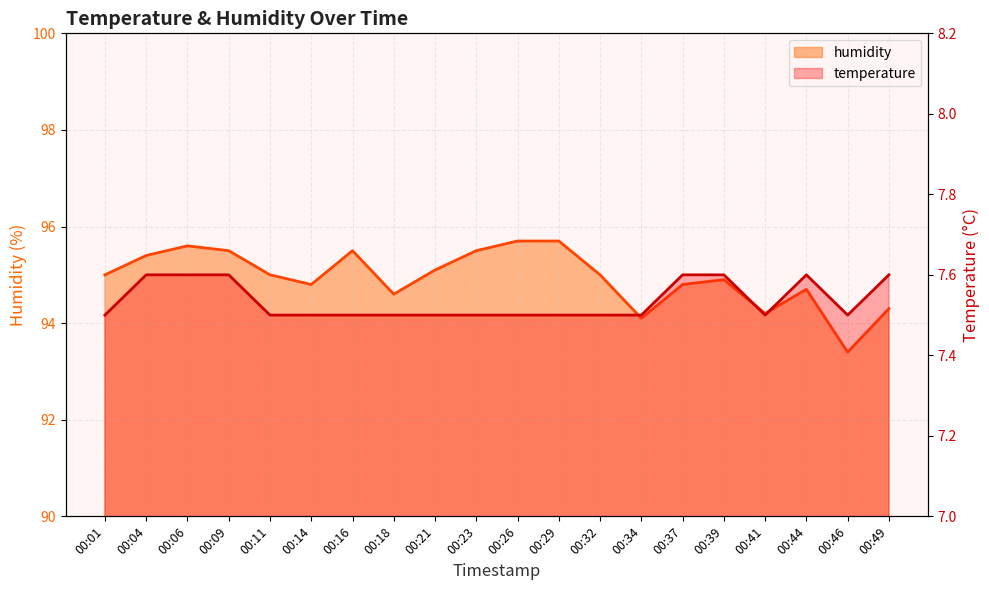

What are all the series names shown in the legend?

temperature, humidity